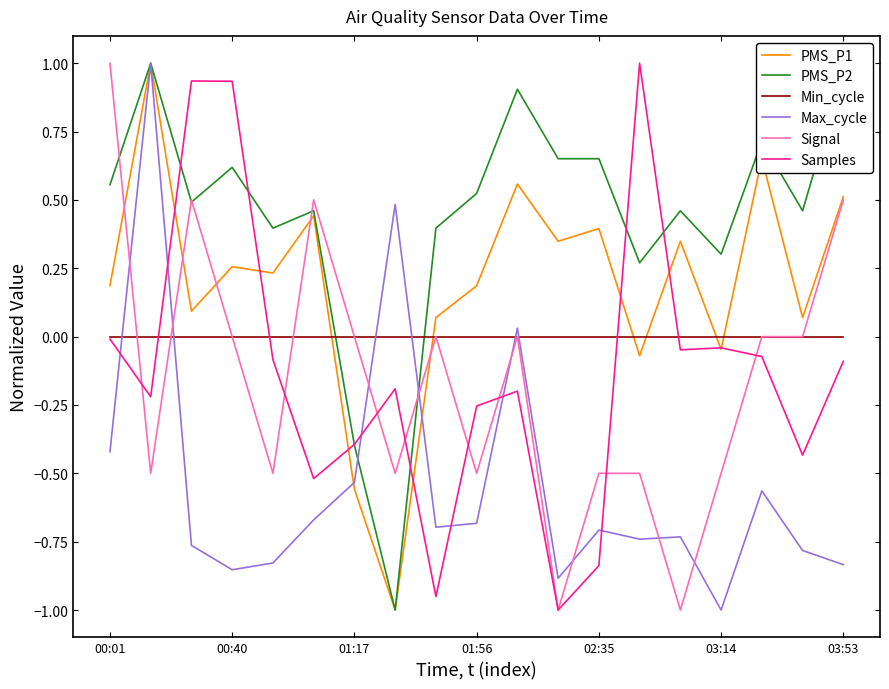

Which series has the largest total across all categories?

PMS_P2